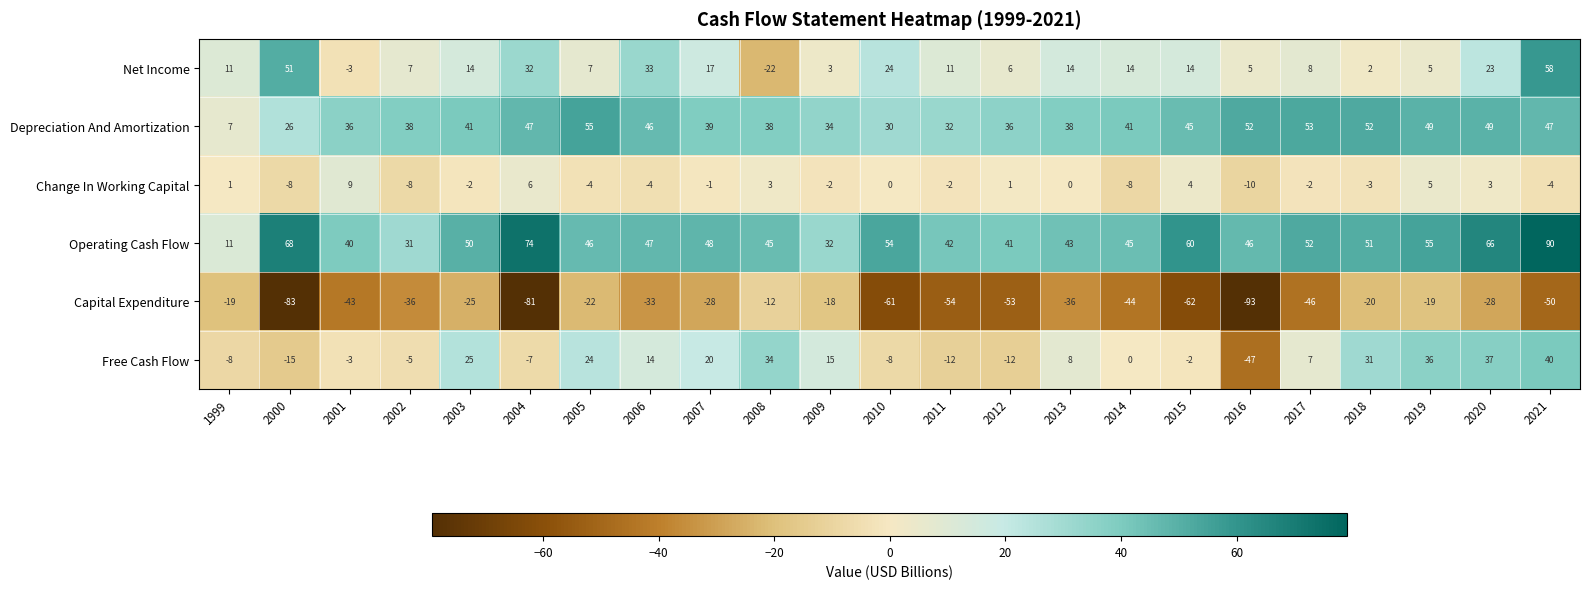

True or false: Net Income has a value of 3 at 2009.

True